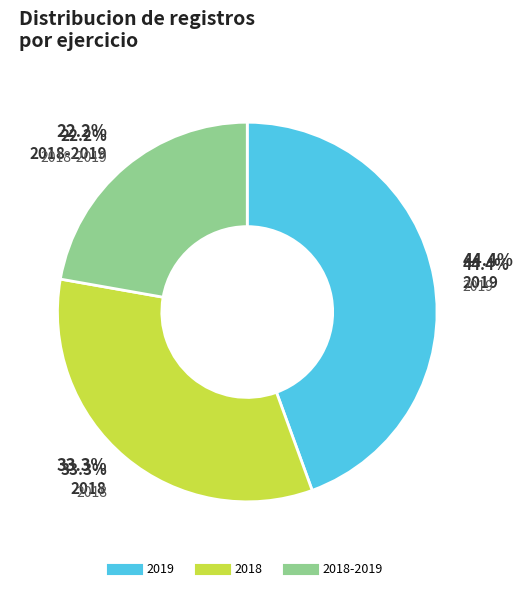

Does 2018-2019 account for over 50% of the chart?

No